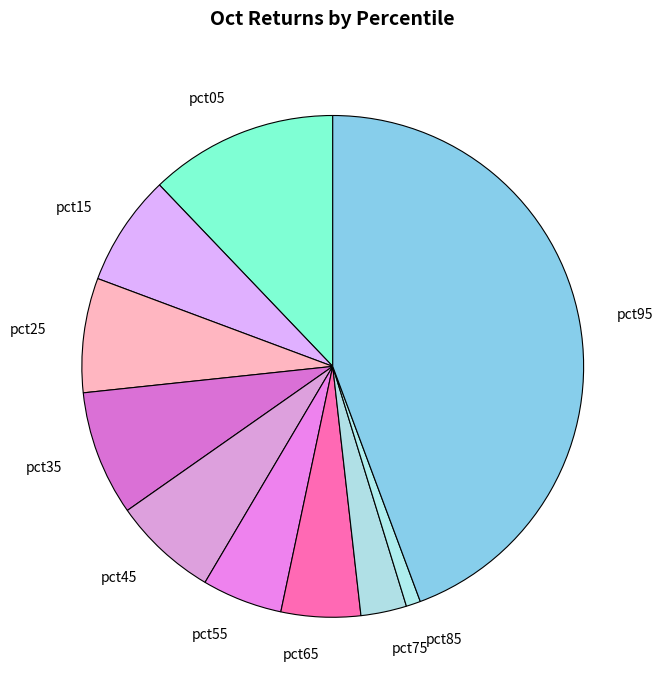

Is there any slice that represents more than half of the pie?

No